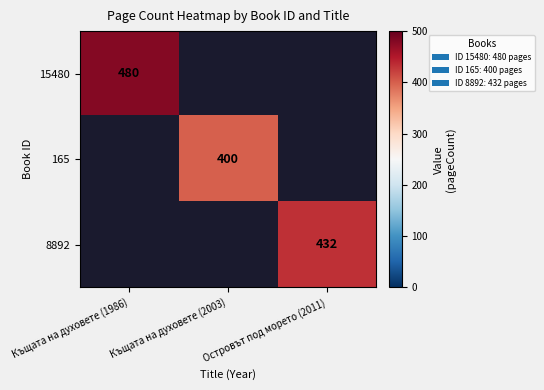

True or false: 8892 has a value of 675 at Островът под морето (2011).

False